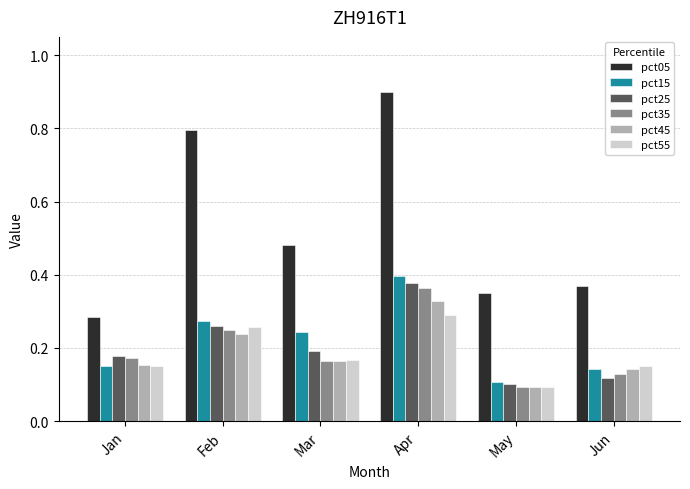

At which label is pct45 closest to 0?

May